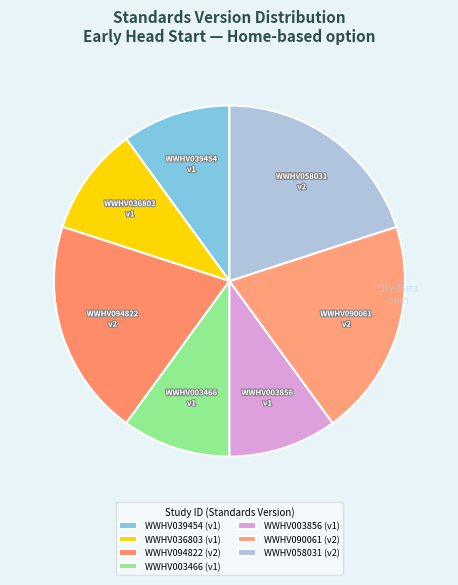

Is the sum of WWHV094822 and WWHV090061 greater than half?

No